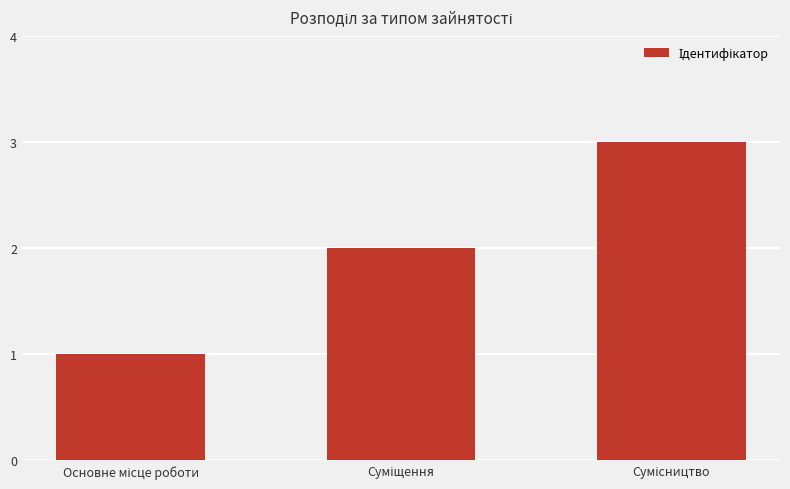

What is the maximum value shown in the chart?

3